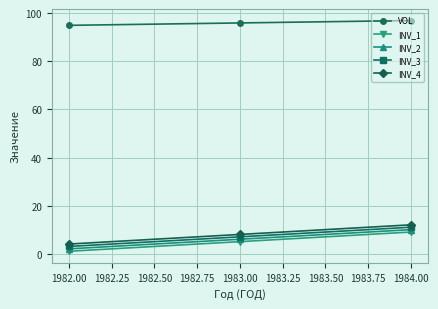

The value of INV_3 at 1984.00 is 11. True or false?

True